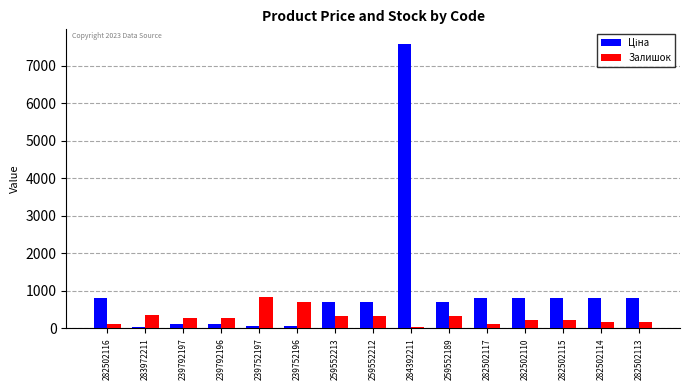

What is the difference between the highest and lowest values at 282502110?

595.5